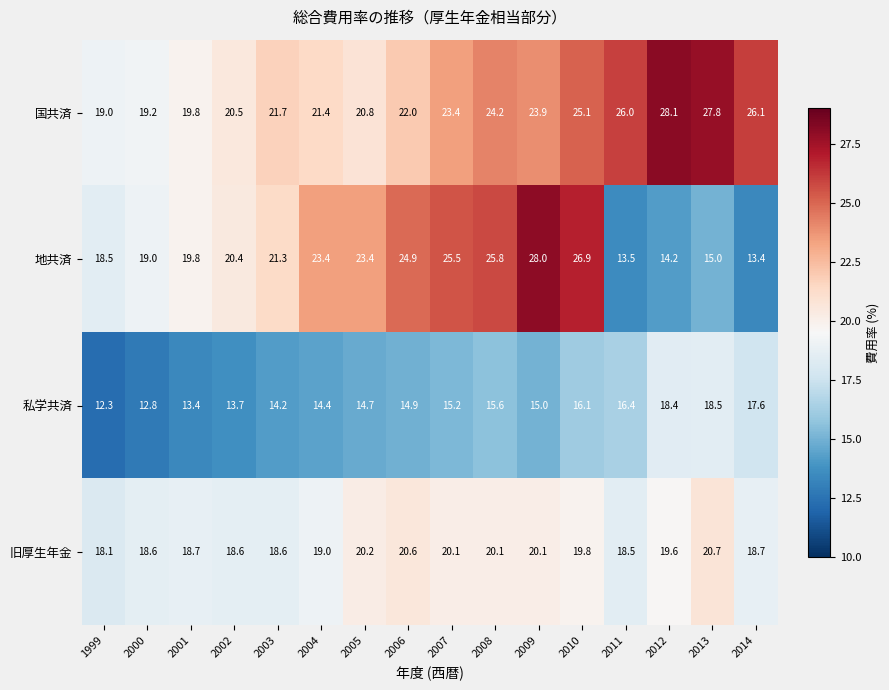

Count the number of categories in the chart.

16